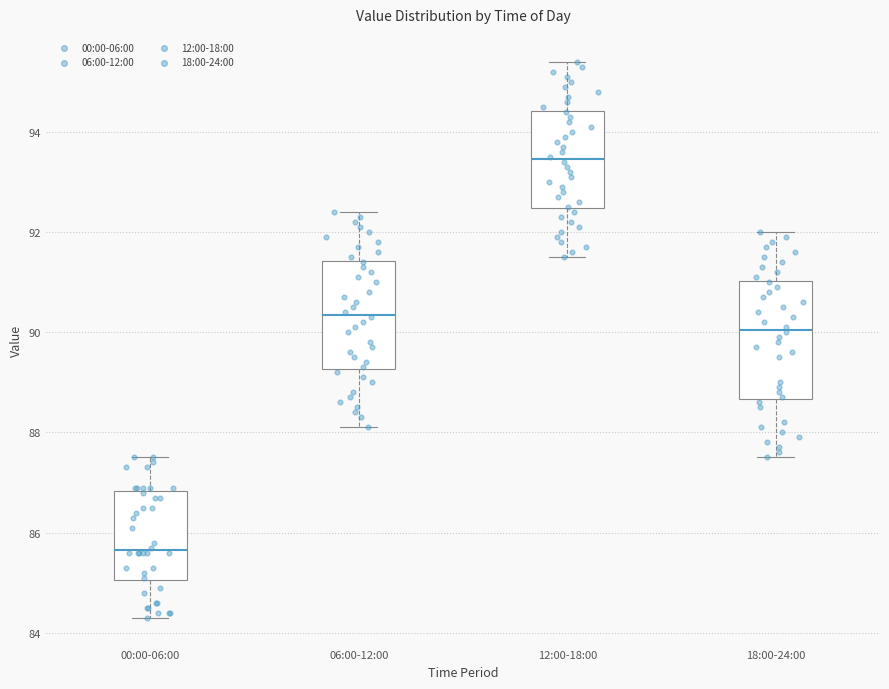

Reading left to right, read every box against the y-axis: the position of its median line, the range the box covers, and the ends of its whiskers. The values are not printed on the chart, so give them approximately, as read against the axis.

00:00-06:00: median 85.6, box 85.0 to 86.8, whiskers 84.4 to 87.6
06:00-12:00: median 90.4, box 89.2 to 91.4, whiskers 88.2 to 92.4
12:00-18:00: median 93.4, box 92.4 to 94.4, whiskers 91.6 to 95.4
18:00-24:00: median 90.0, box 88.6 to 91.0, whiskers 87.6 to 92.0